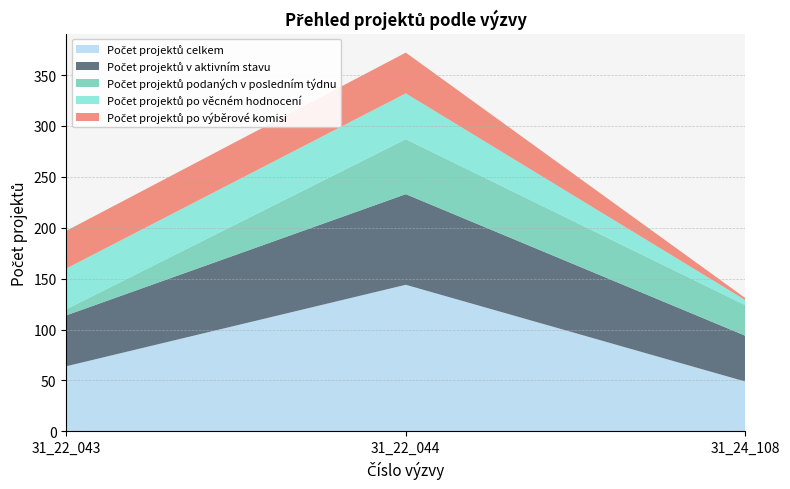

Reading left to right, extract all data points from this chart.

Počet projektů celkem: 64	144	49
Počet projektů v aktivním stavu: 50	89	45
Počet projektů podaných v posledním týdnu: 6	54	30
Počet projektů po věcném hodnocení: 40	45	5
Počet projektů po výběrové komisi: 37	40	2